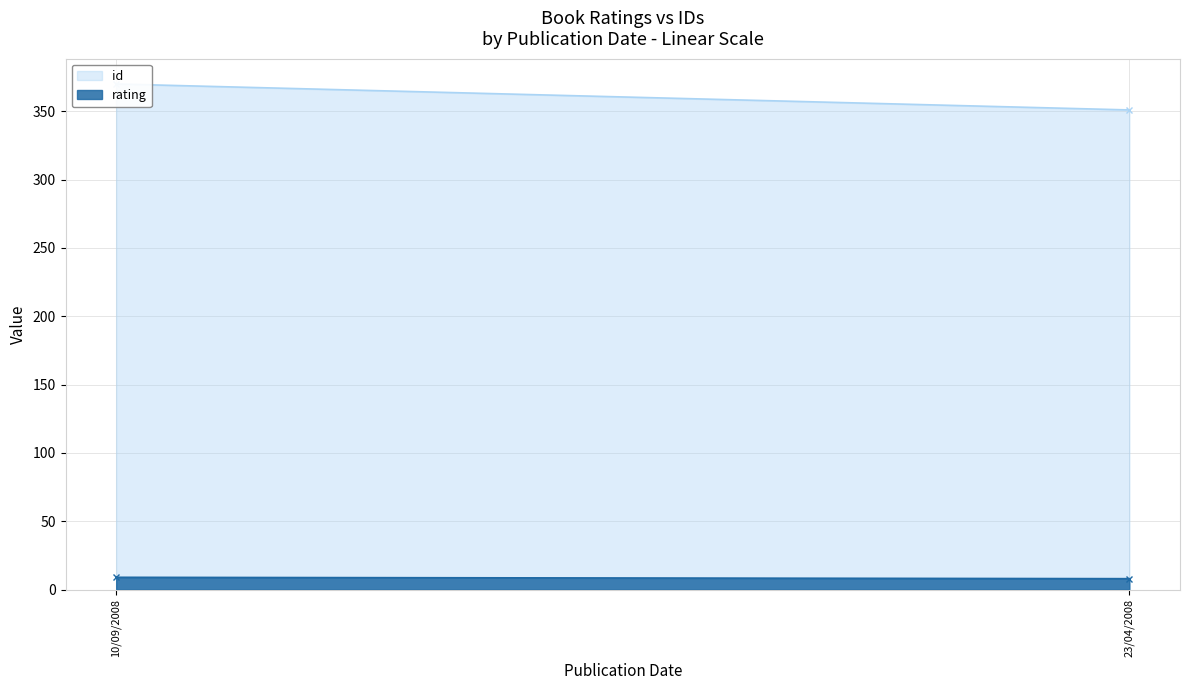

What is the average value of the rating series?

8